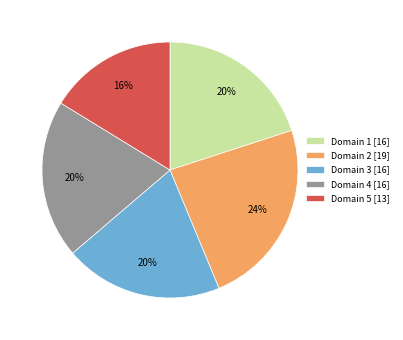

Between Domain 3 and Domain 5, which is larger?

Domain 3